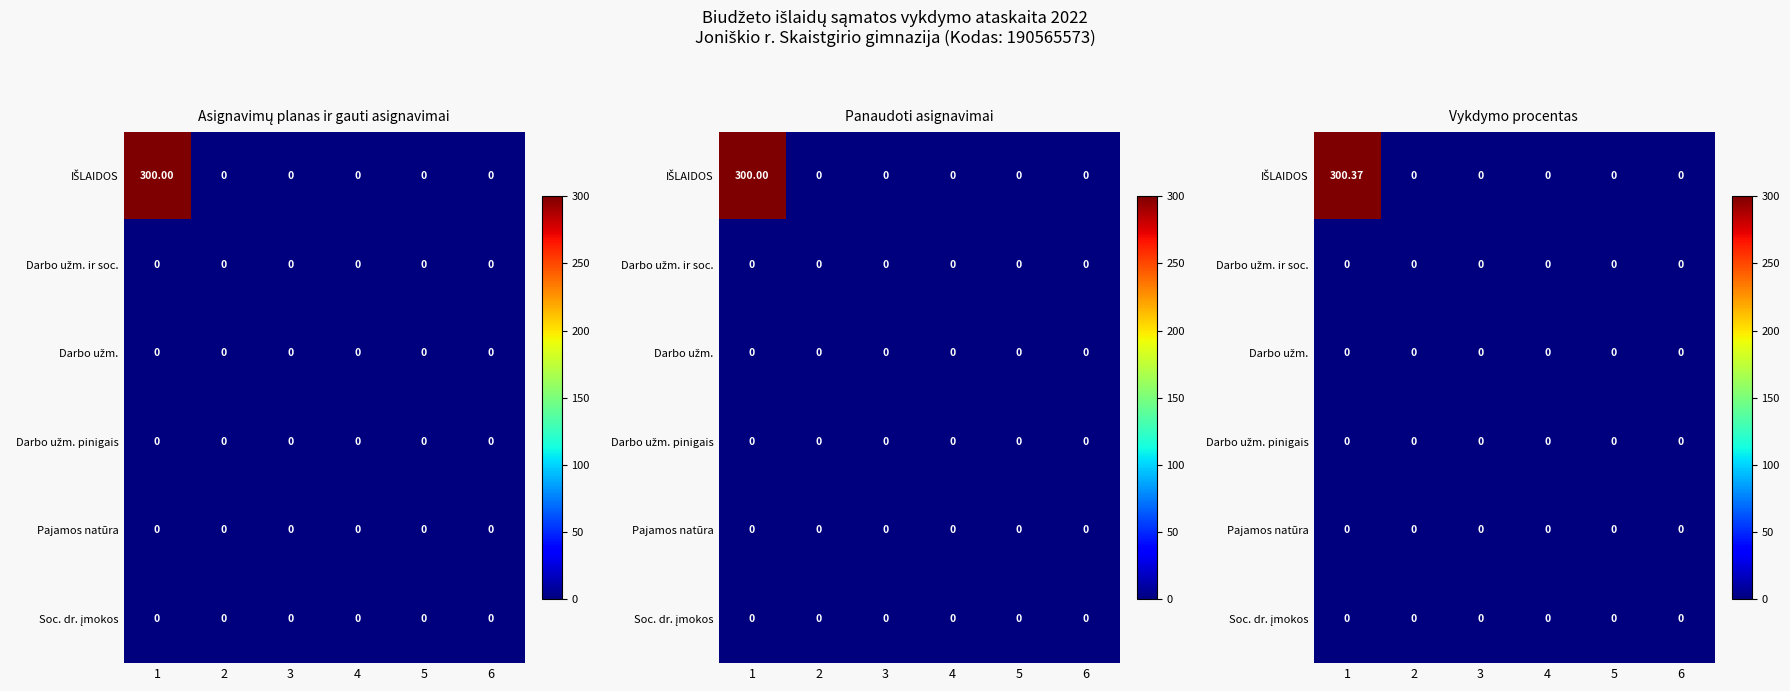

How many series are shown in this chart?

6